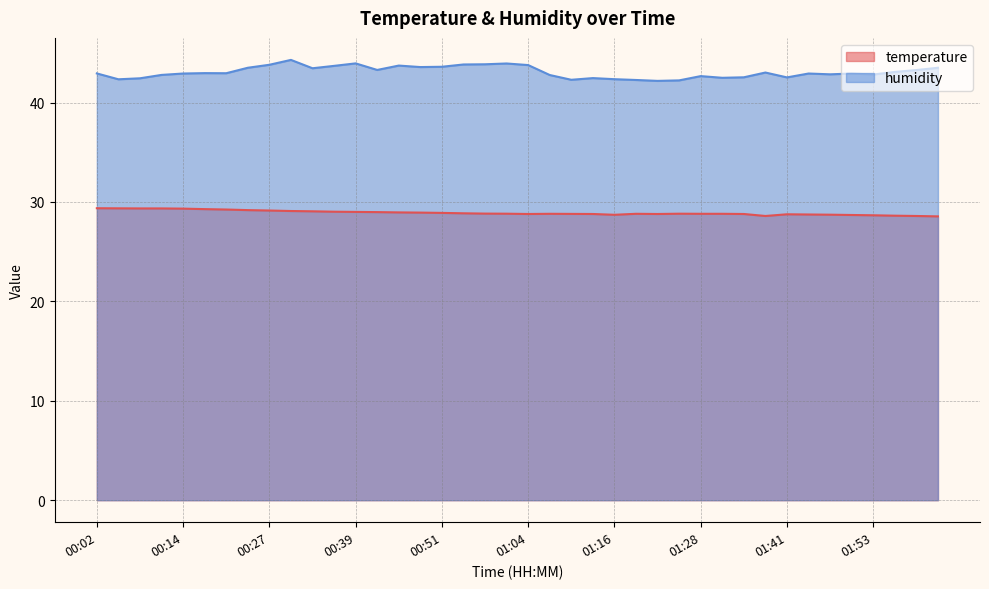

Between 00:11 and 00:18, which series saw the biggest shift?

humidity